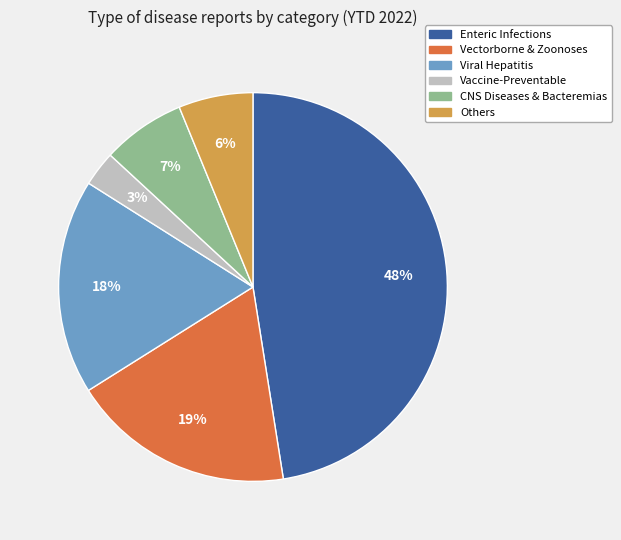

How many segments does this pie chart have?

6